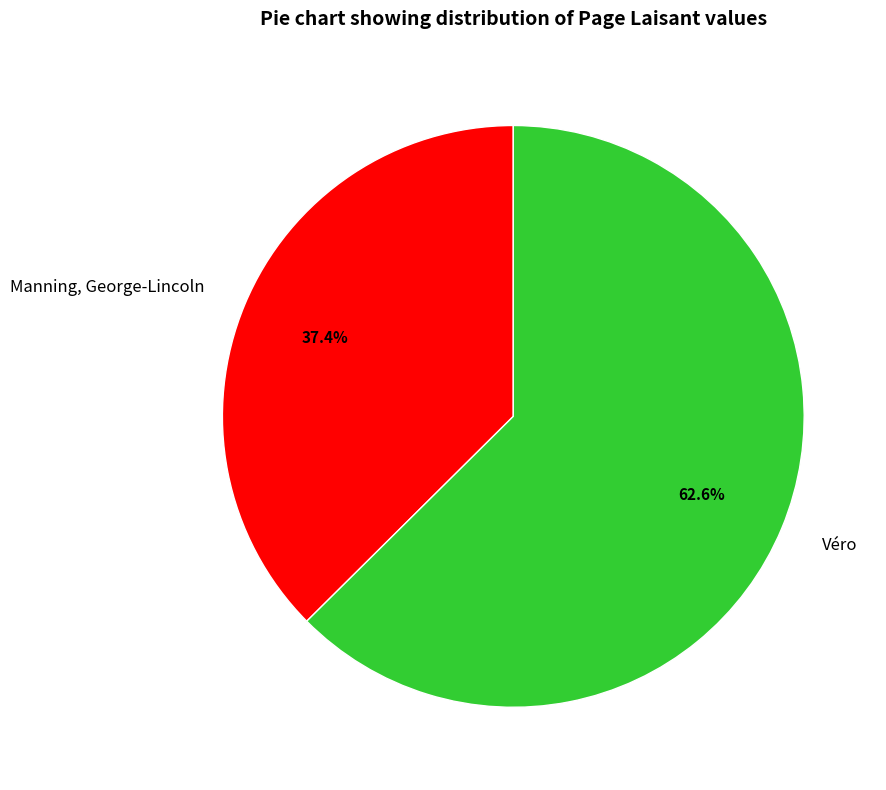

What is the smallest slice in the pie chart?

Manning, George-Lincoln